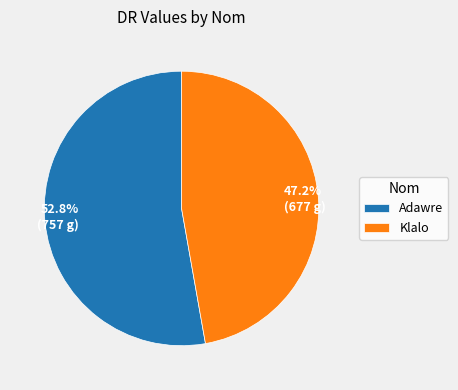

Does Klalo account for over 50% of the chart?

No